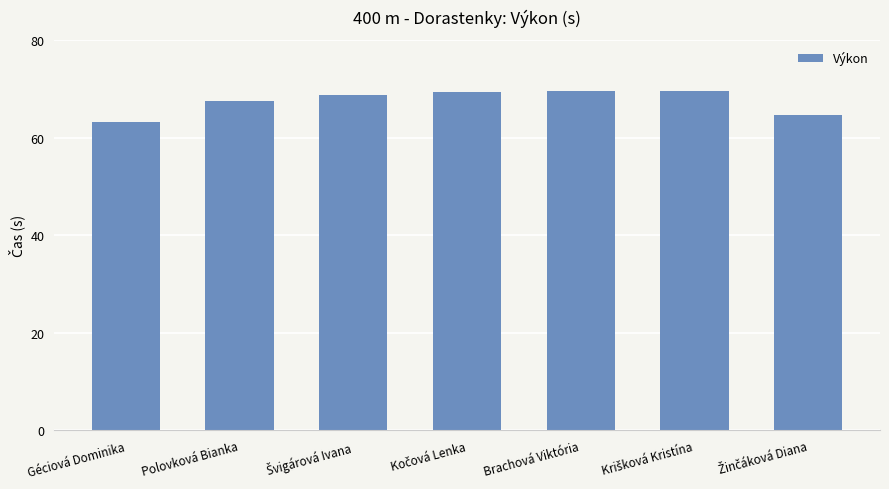

Are the bars horizontal?

No